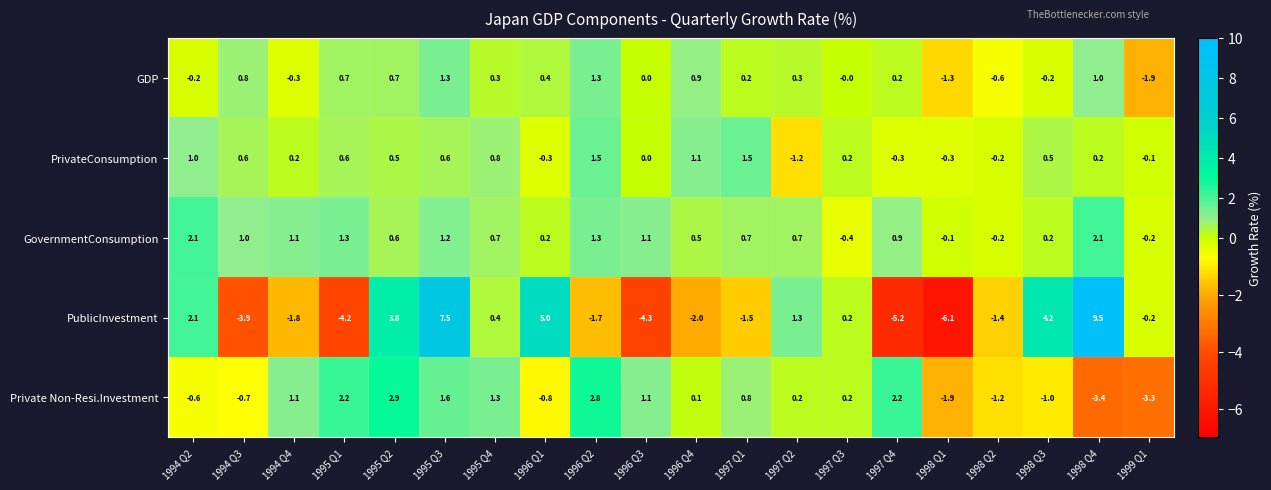

At which category does the chart reach its peak across all series?

1998 Q4